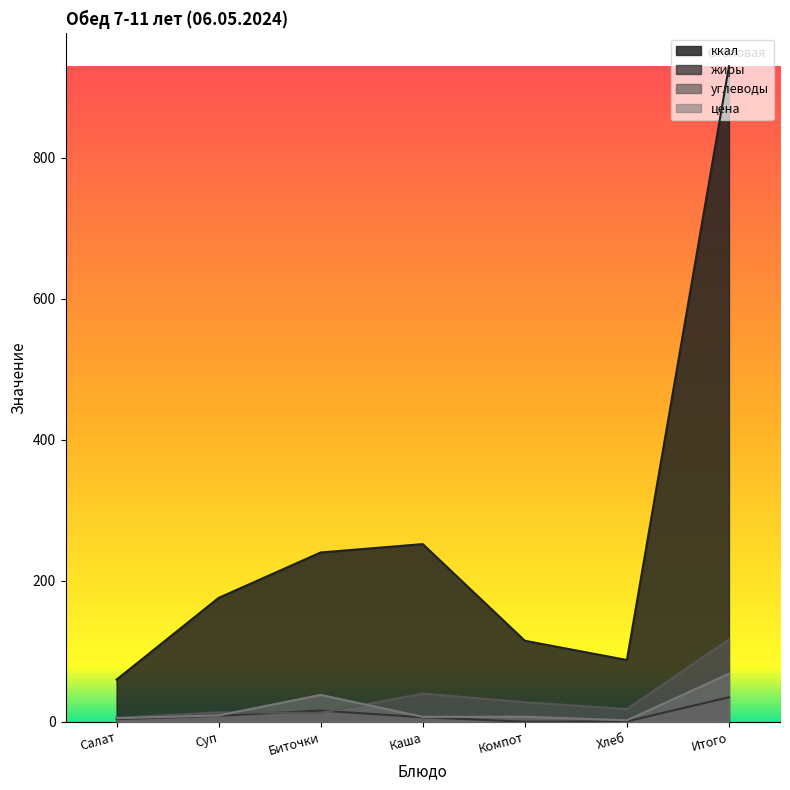

What is the label of the 6th point from the right?

Суп